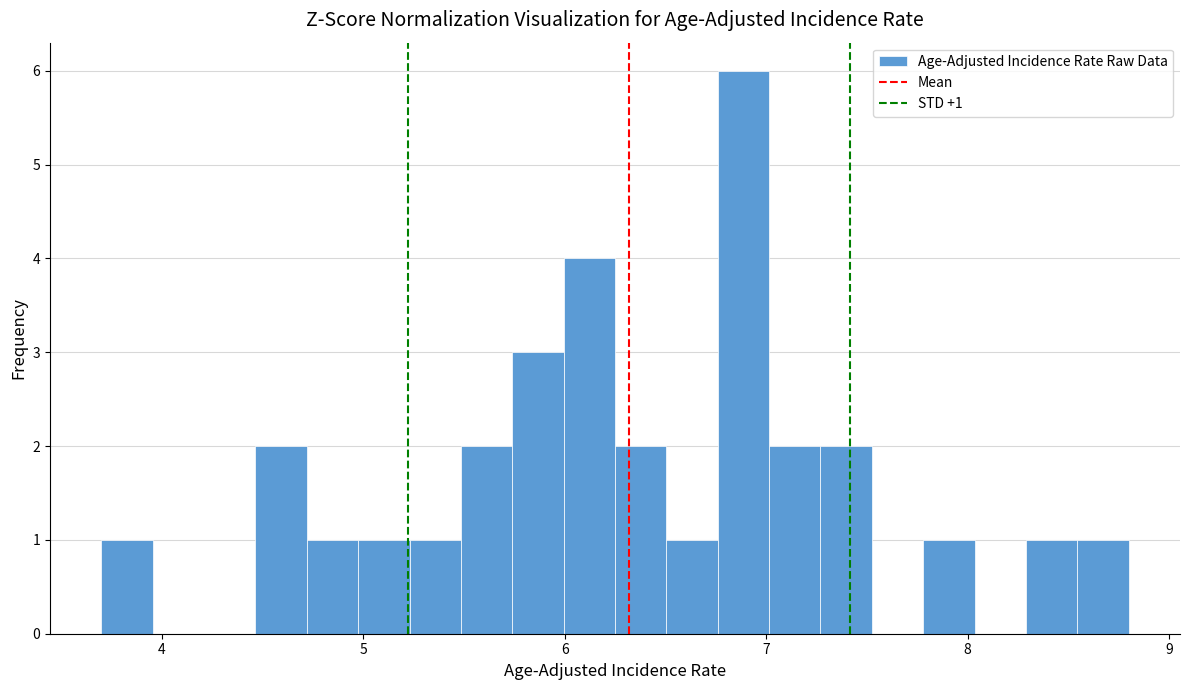

Read against the x-axis, roughly where is the centre of the tallest bar?

6.9